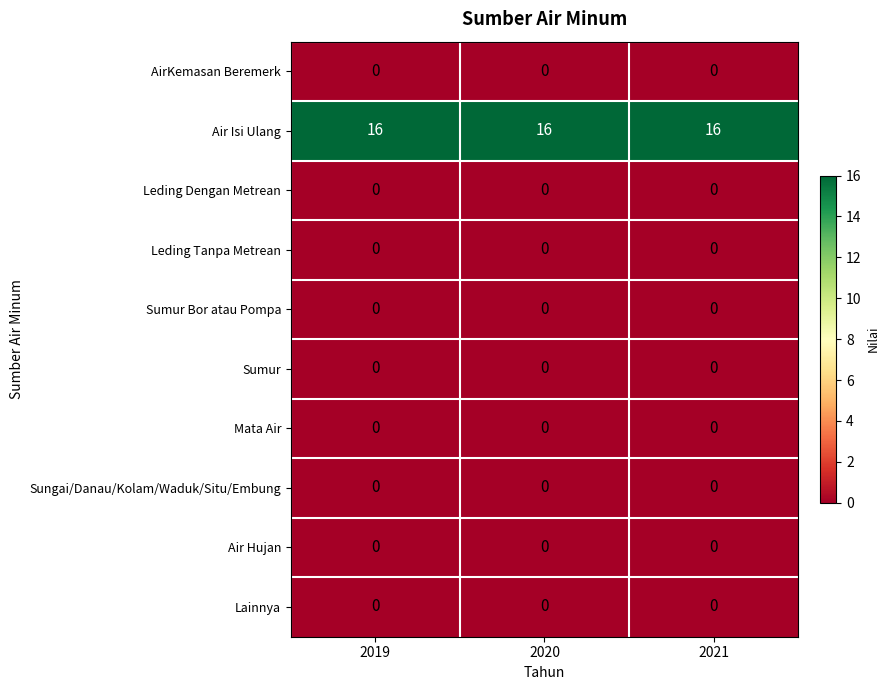

The AirKemasan Beremerk series shows 0 at 2019. True or false?

True